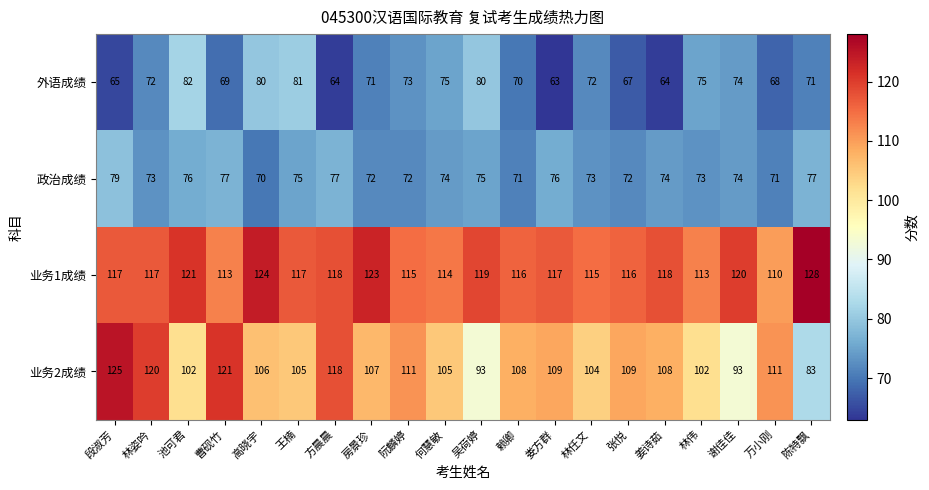

What is the approximate value of 业务2成绩 at 曹砚竹?

121